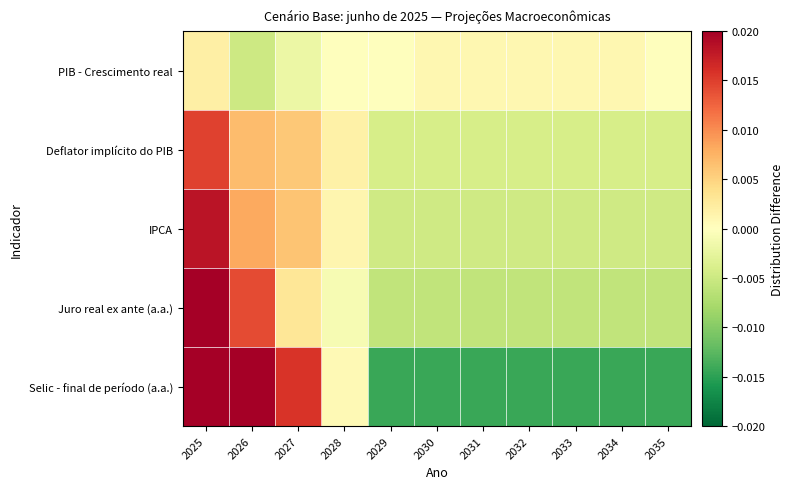

Which series has the largest range (max minus min)?

Selic - final de período (a.a.)